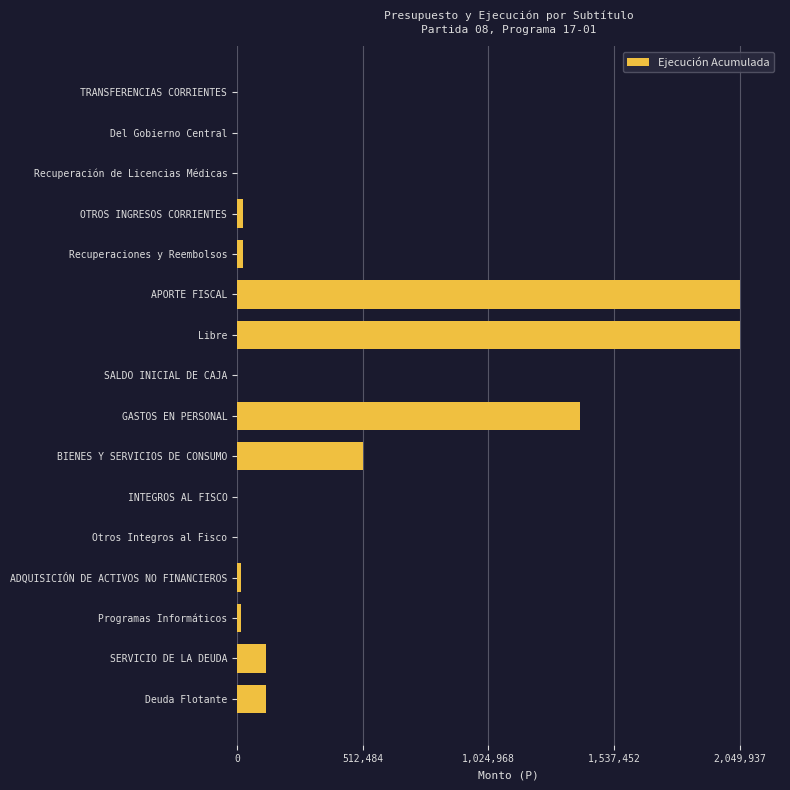

Which has a higher value, Programas Informáticos or BIENES Y SERVICIOS DE CONSUMO?

BIENES Y SERVICIOS DE CONSUMO